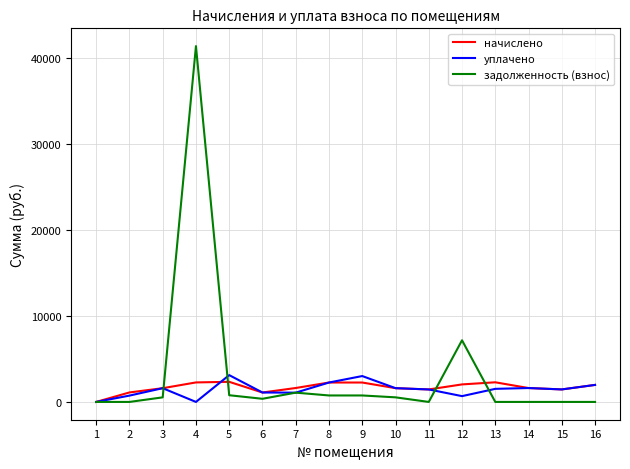

How many categories are shown in the chart?

16